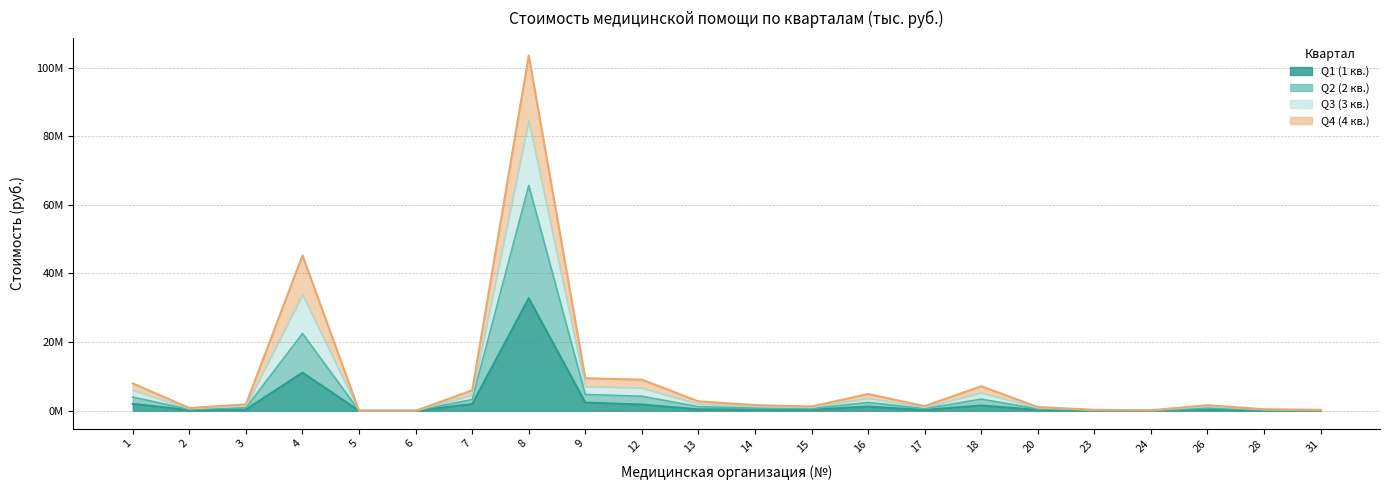

What is the value of the Q1 (1 кв.) point at the 21st from the left?

99022.0